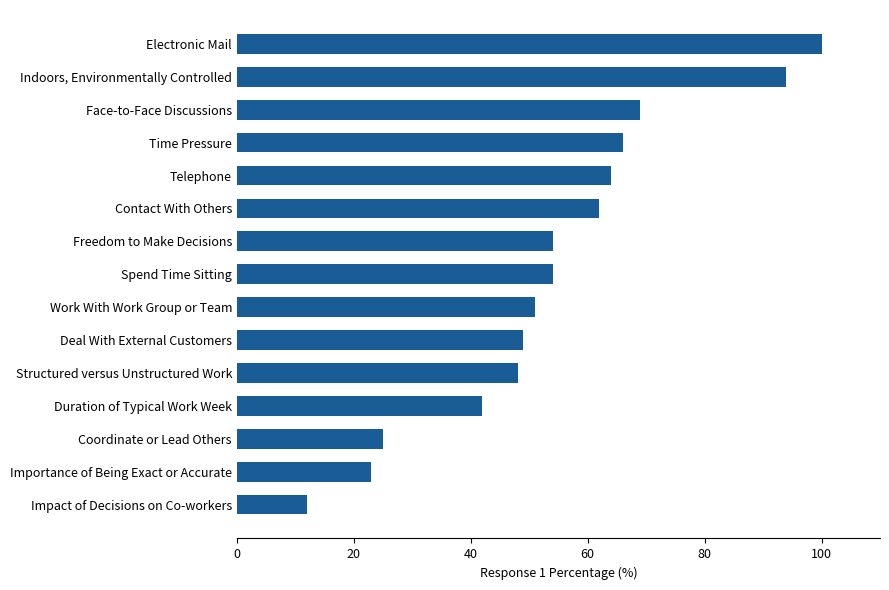

Read the value at Work With Work Group or Team, to the nearest 10.

50